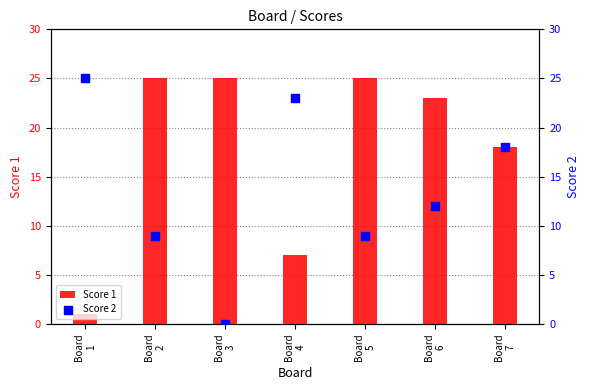

Which series reaches the minimum Y coordinate?

Score 2